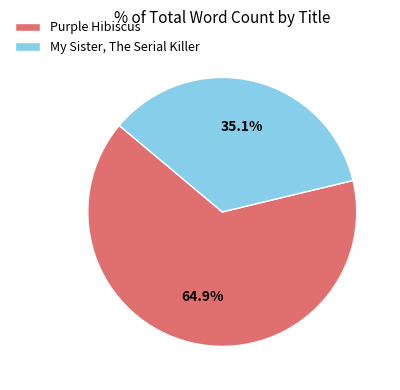

Which has a higher value, Purple Hibiscus or My Sister, The Serial Killer?

Purple Hibiscus